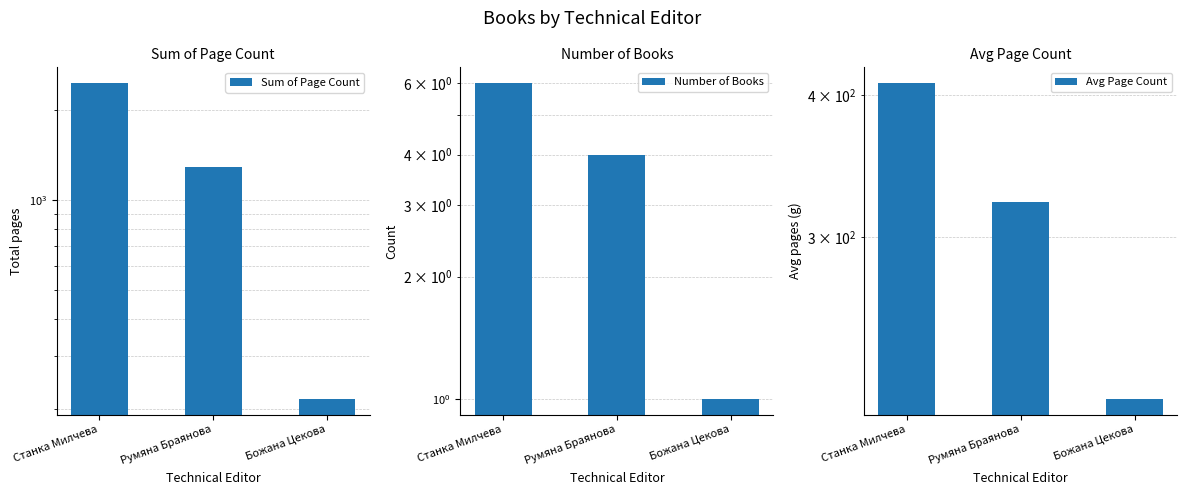

What position from the right is Божана Цекова?

1